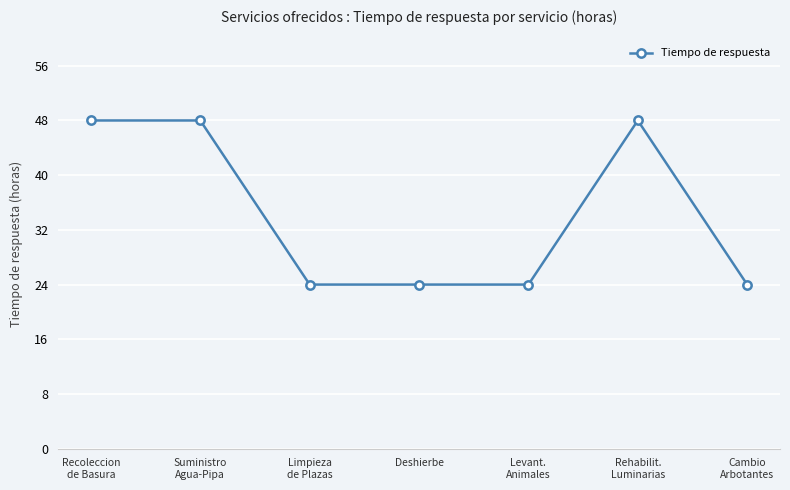

What is the maximum value shown in the chart?

48